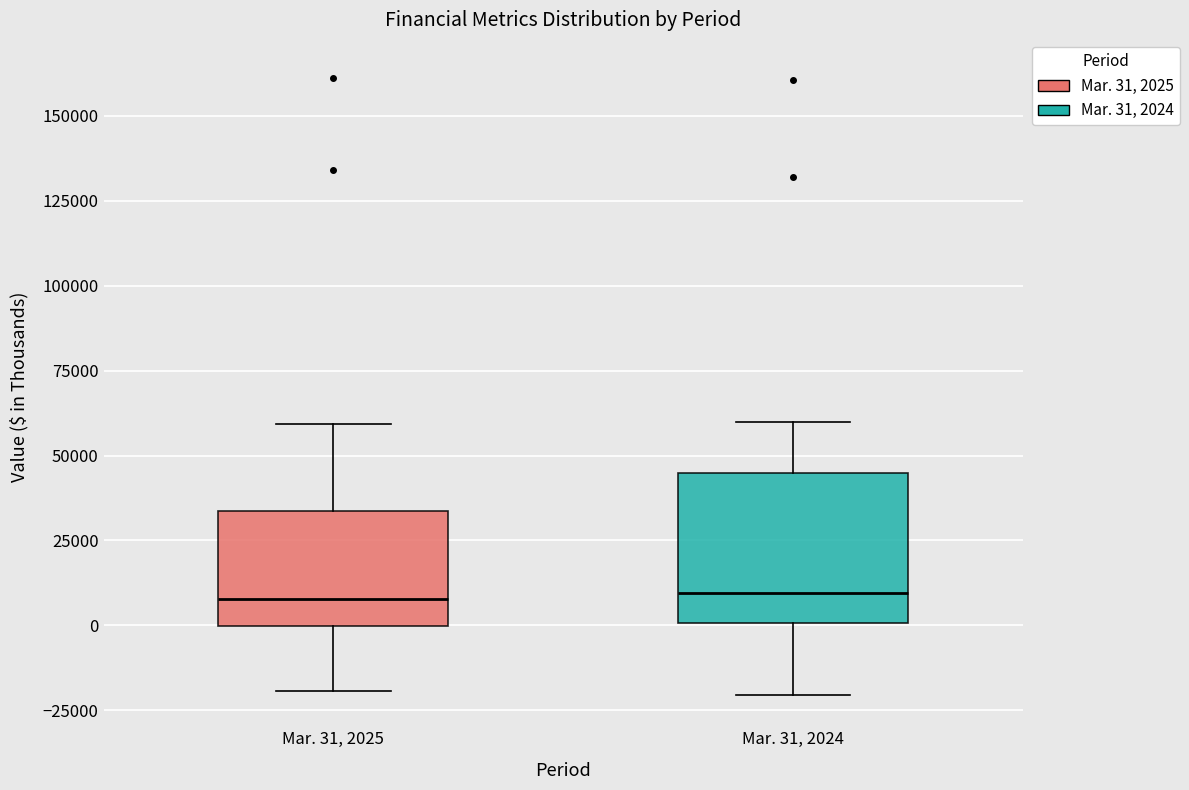

Reading left to right, transcribe this box plot: for each box, give where its median line is, the range the box spans, and where its two whiskers end, as read against the y-axis. The values are not printed on the chart, so give them approximately, as read against the axis.

Mar. 31, 2025: median 10000, box 0 to 35000, whiskers -20000 to 60000
Mar. 31, 2024: median 10000, box 0 to 45000, whiskers -20000 to 60000